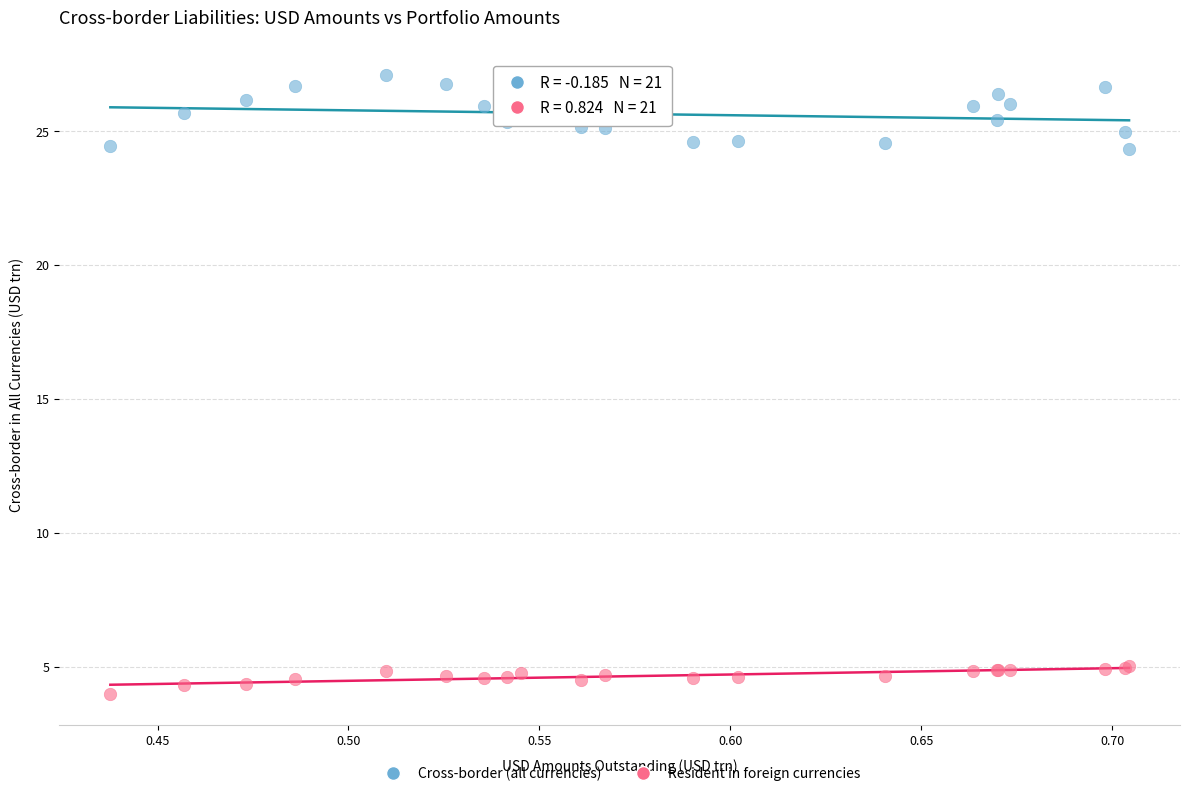

What are all the series names shown in the legend?

Cross-border (all currencies), Resident in foreign currencies